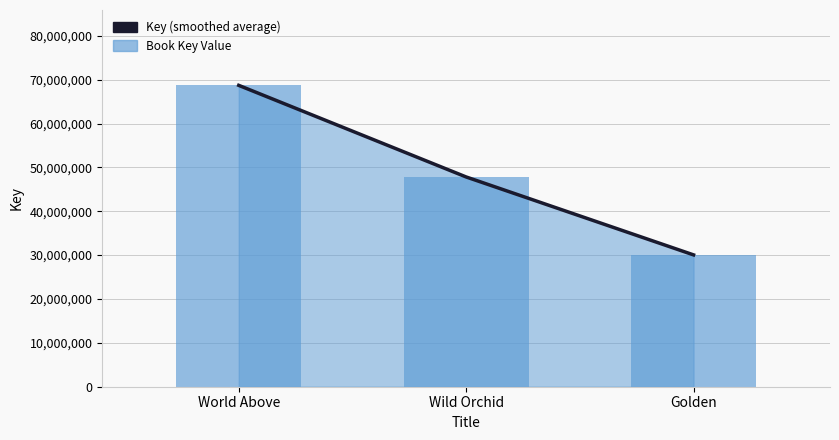

Count the Book Key Value values in the range 30053562 to 68701688.

3